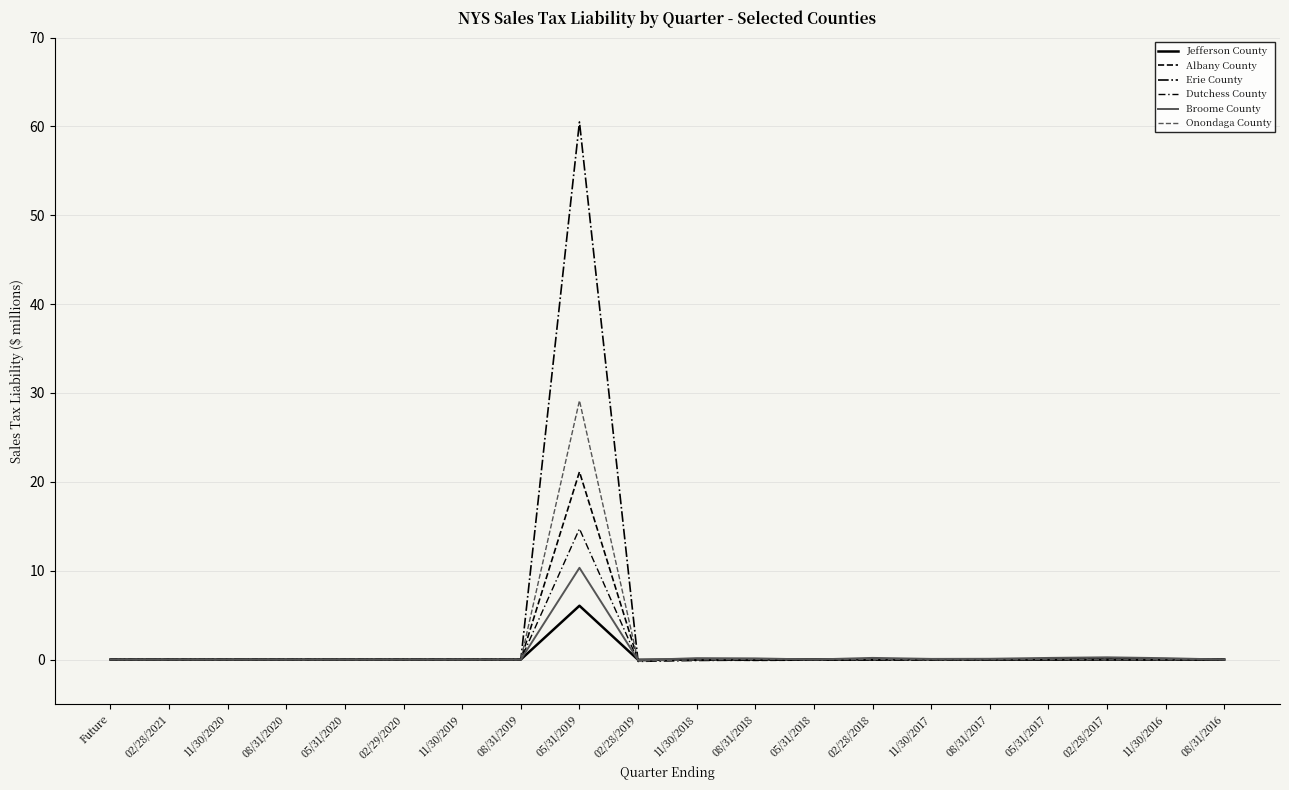

How many lines are shown in the chart?

6